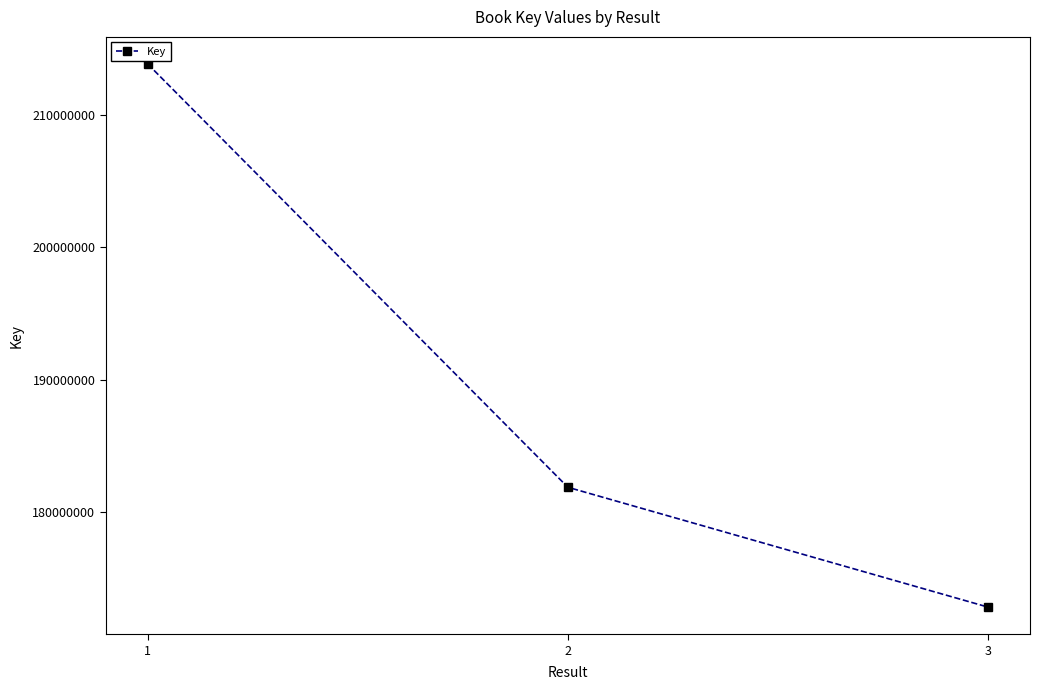

What is the change in value from 2 to 3?

-9035676